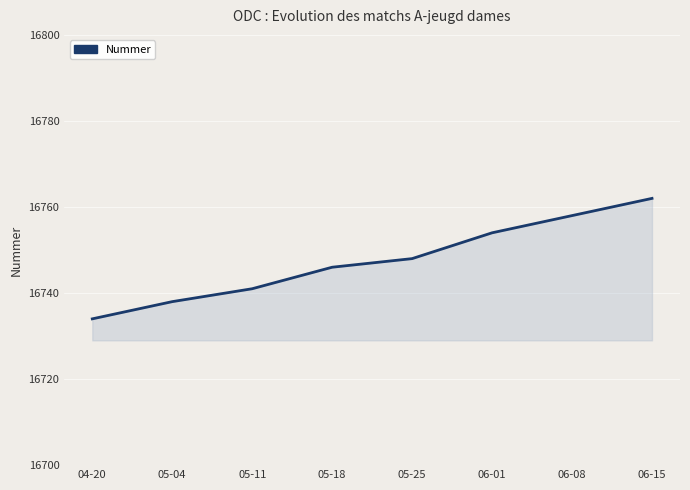

Does the chart display data point markers on the line(s)?

No